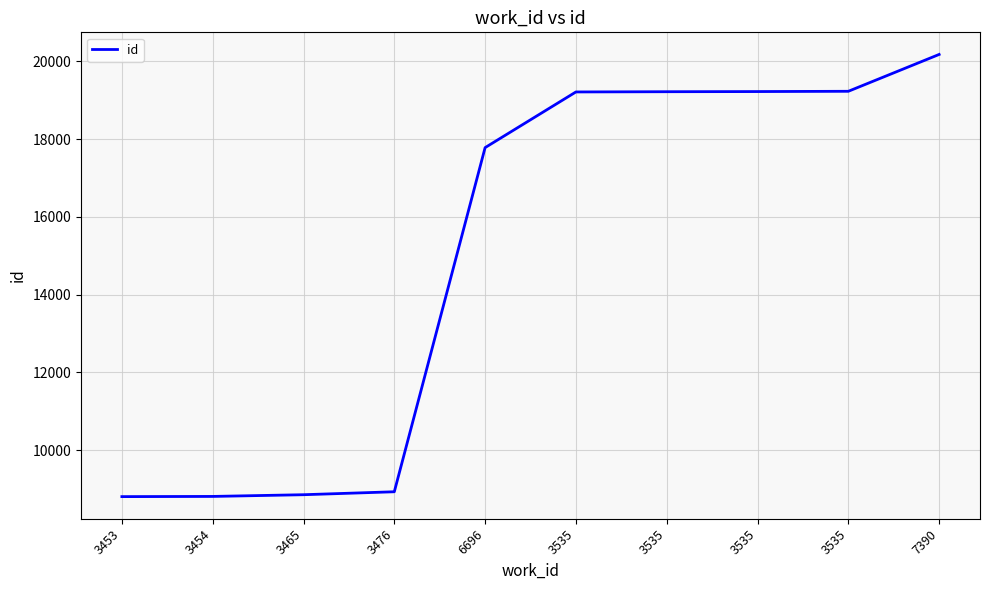

What is the minimum value shown in the chart?

8804